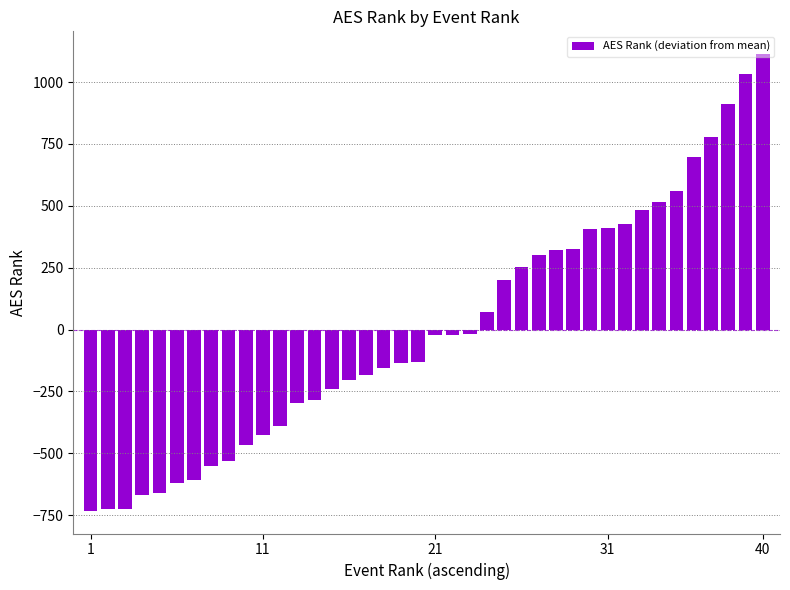

What is the value of the 1st bar from the left?

-732